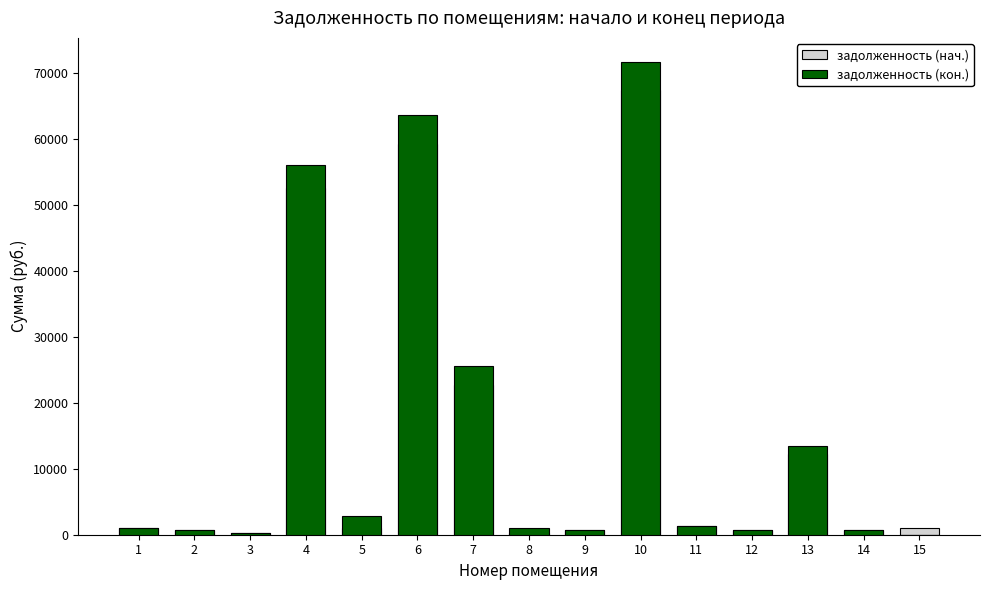

What is the difference between the second highest and second lowest values in the задолженность (кон.) series?

63319.6